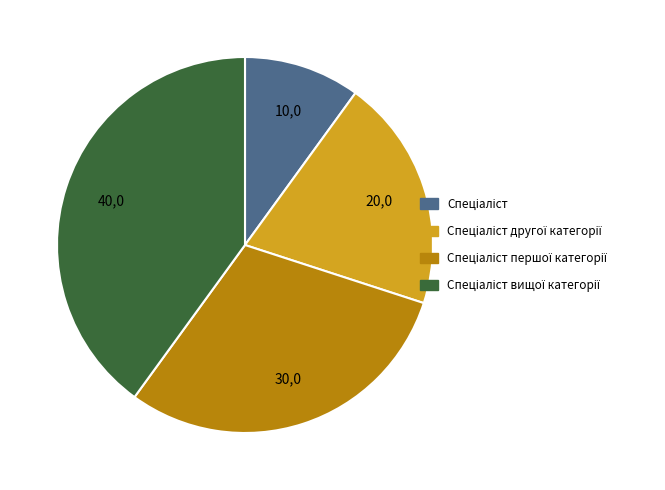

Is there a majority slice in this chart?

No